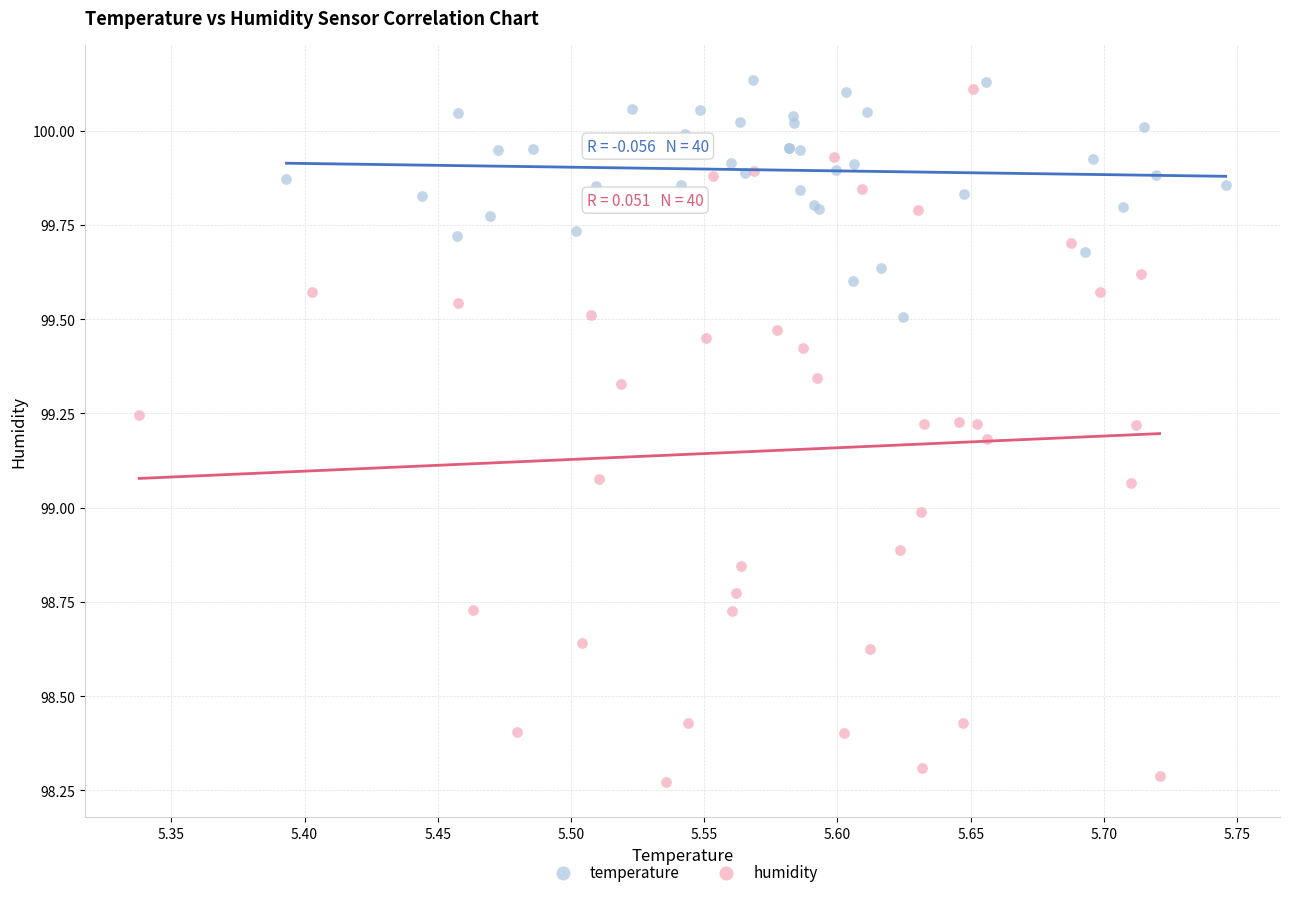

Which series reaches the maximum Y coordinate?

temperature